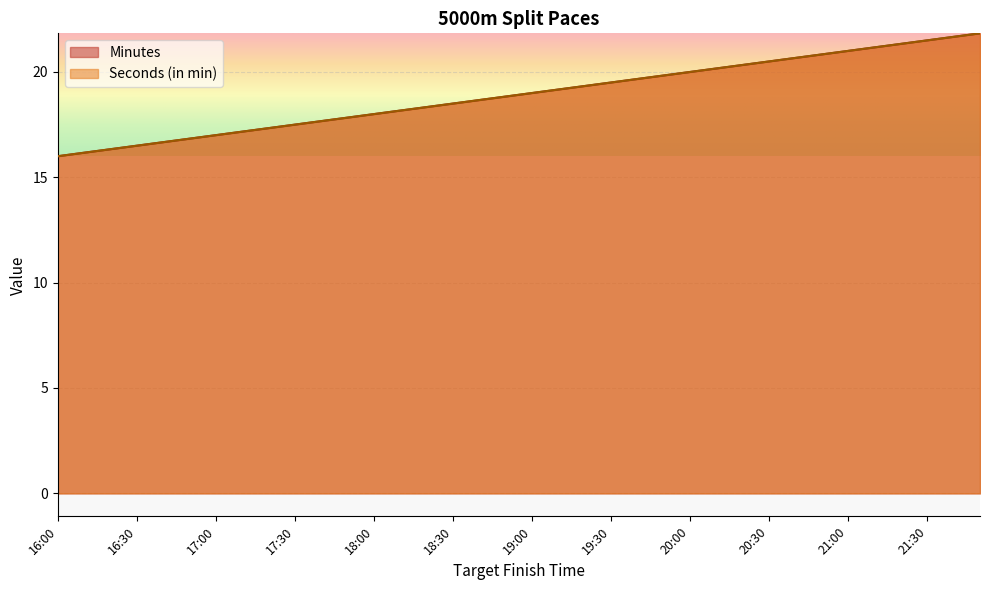

Between which two adjacent categories do Minutes and Seconds first intersect?

16:10 and 16:20